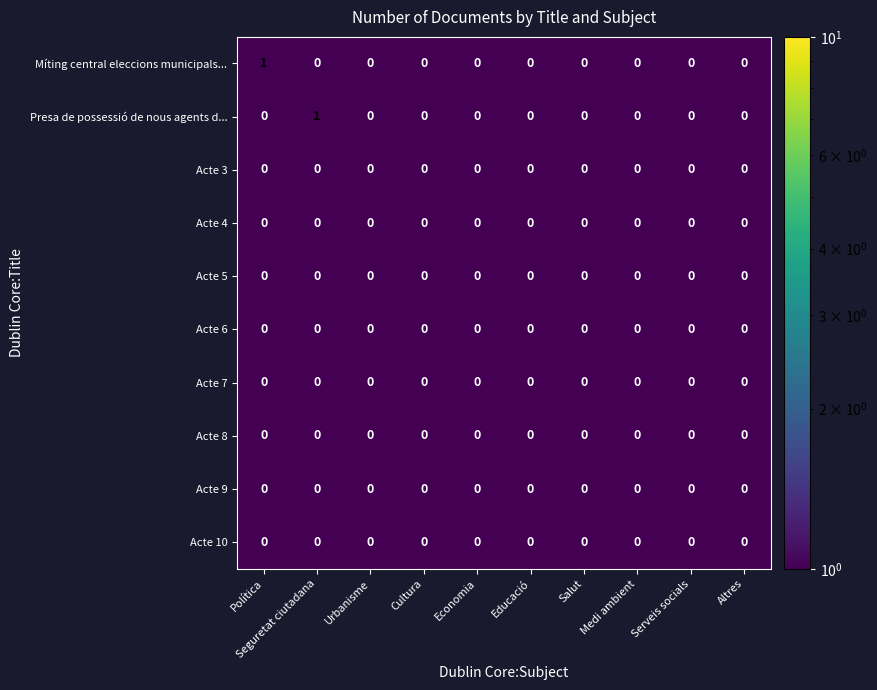

How many series are shown in this chart?

10